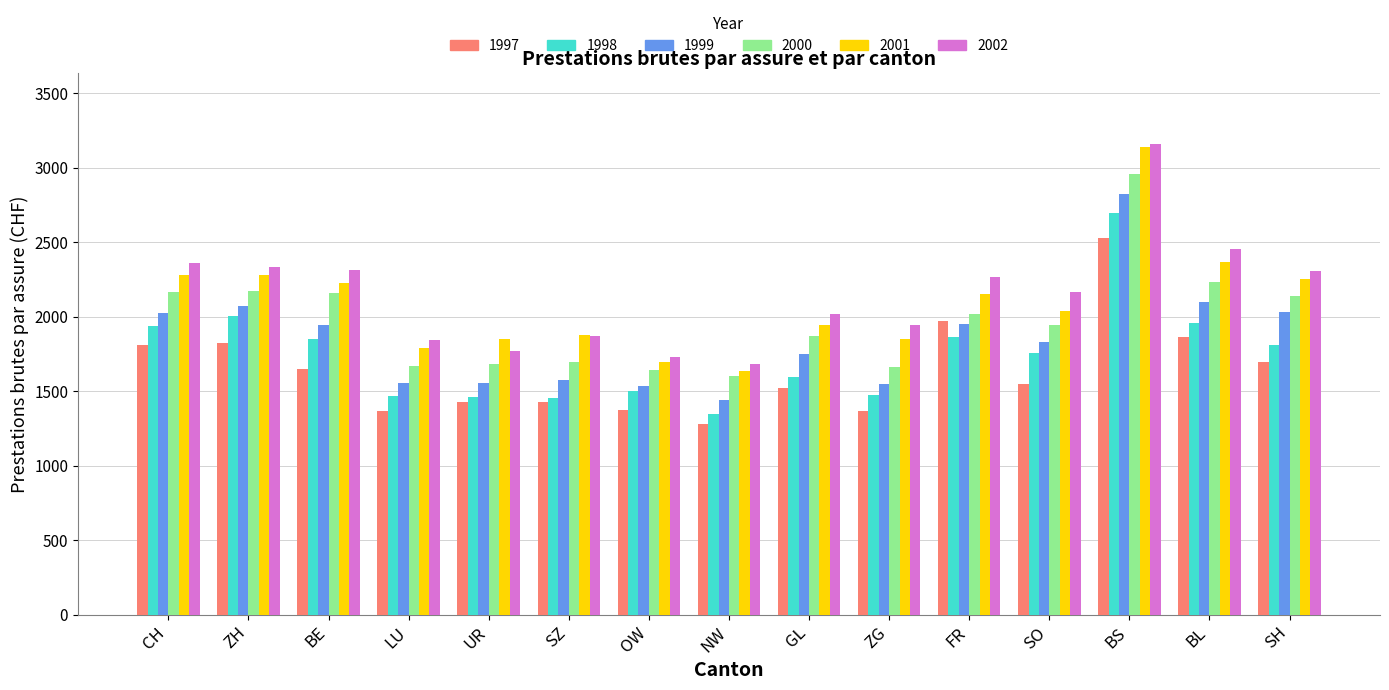

How many bars are there in each group?

6